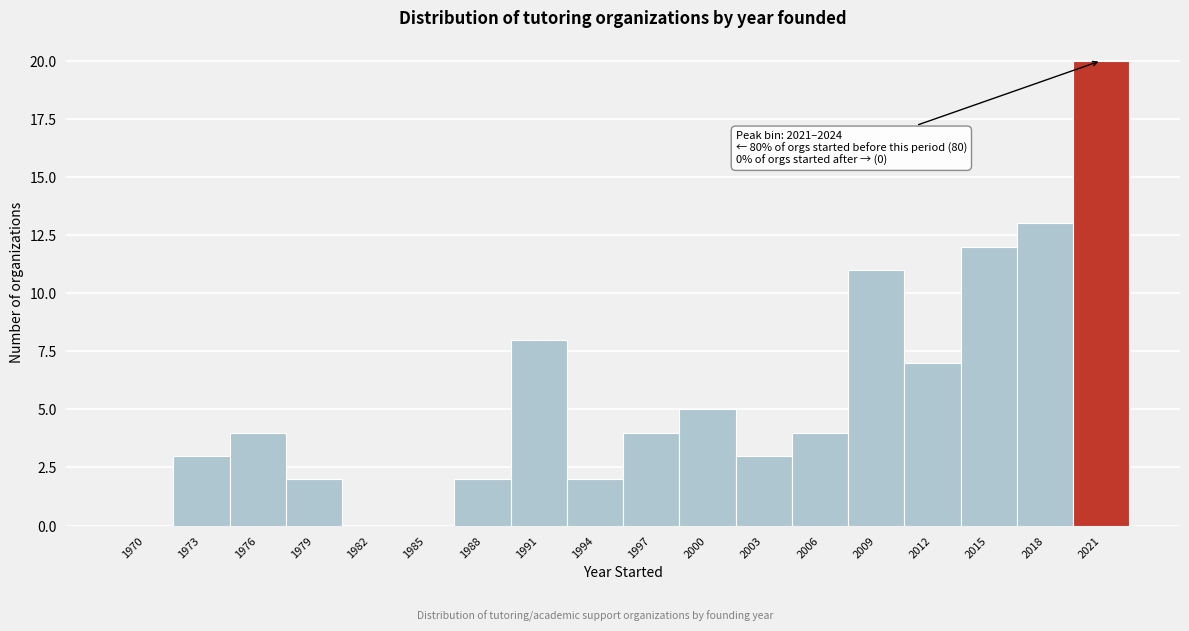

Reading left to right, transcribe all the data shown in this chart.

1970=0	1973=3	1976=4	1979=2	1982=0	1985=0	1988=2	1991=8	1994=2	1997=4	2000=5	2003=3	2006=4	2009=11	2012=7	2015=12	2018=13	2021=20